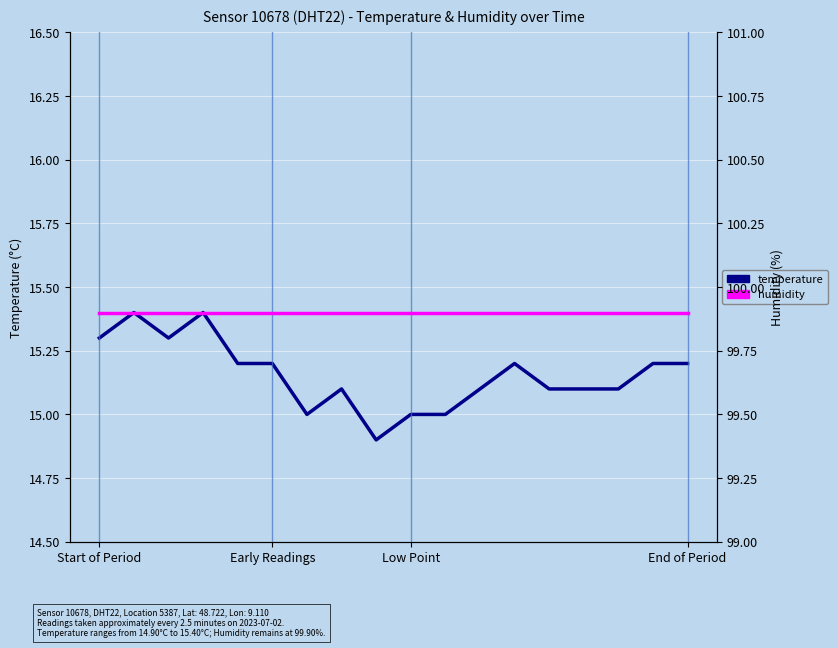

True or false: humidity and temperature cross at least once.

False